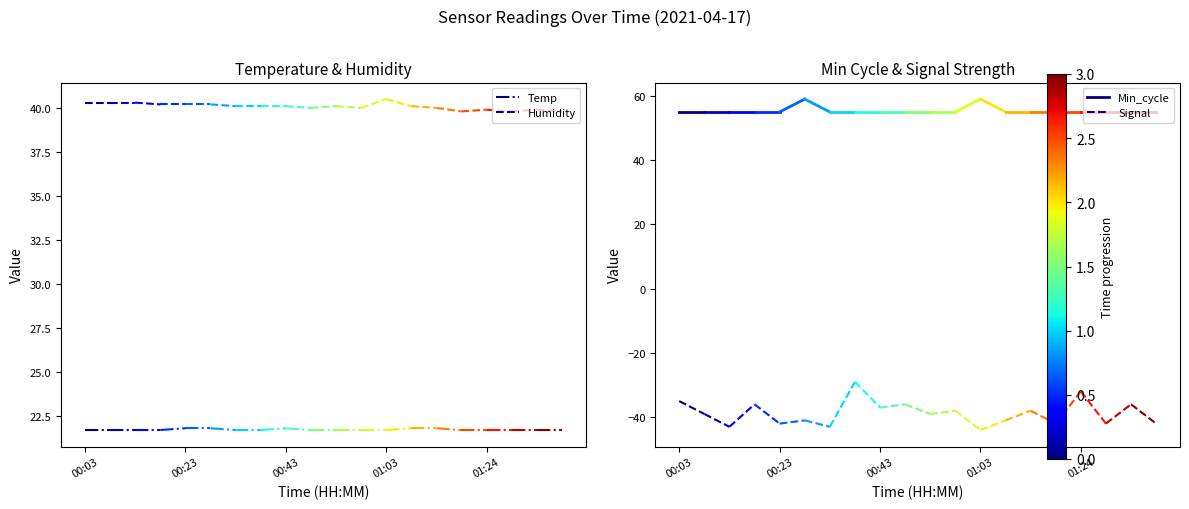

Which has a higher value, 00:23 or 00:03?

00:23